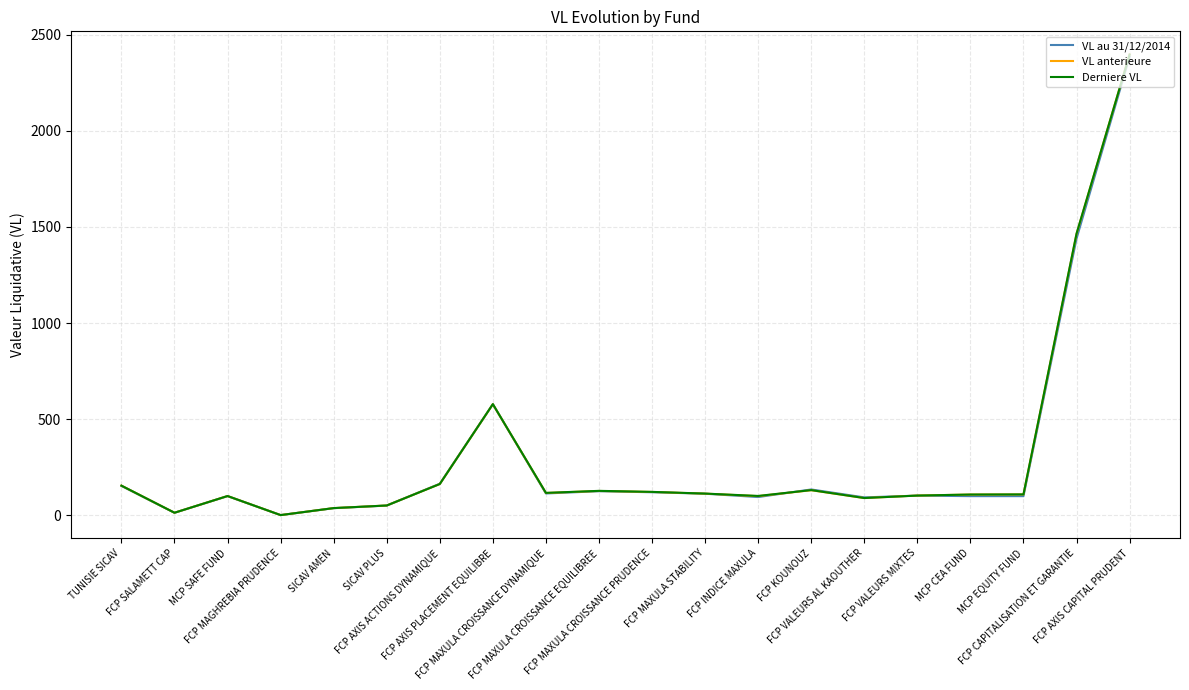

Which series has the widest spread of values?

VL anterieure